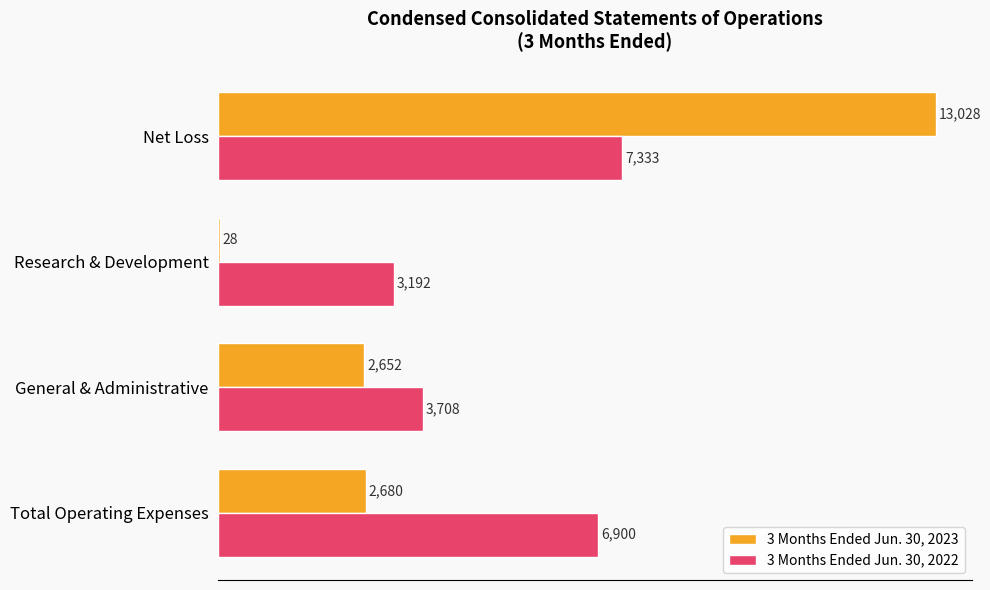

Which series changed the most between Total Operating Expenses and General & Administrative?

3 Months Ended Jun. 30, 2022